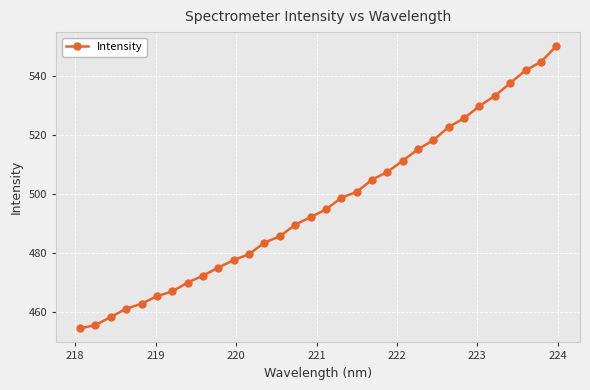

Reading left to right, list all the values displayed in this chart.

454.5	455.6	458.4	461.2	462.9	465.4	467.1	470.0	472.4	475.1	477.7	479.7	483.6	485.7	489.7	492.2	494.8	498.8	500.8	504.9	507.6	511.3	515.2	518.3	522.8	525.8	529.9	533.3	537.6	542.0	544.8	550.2